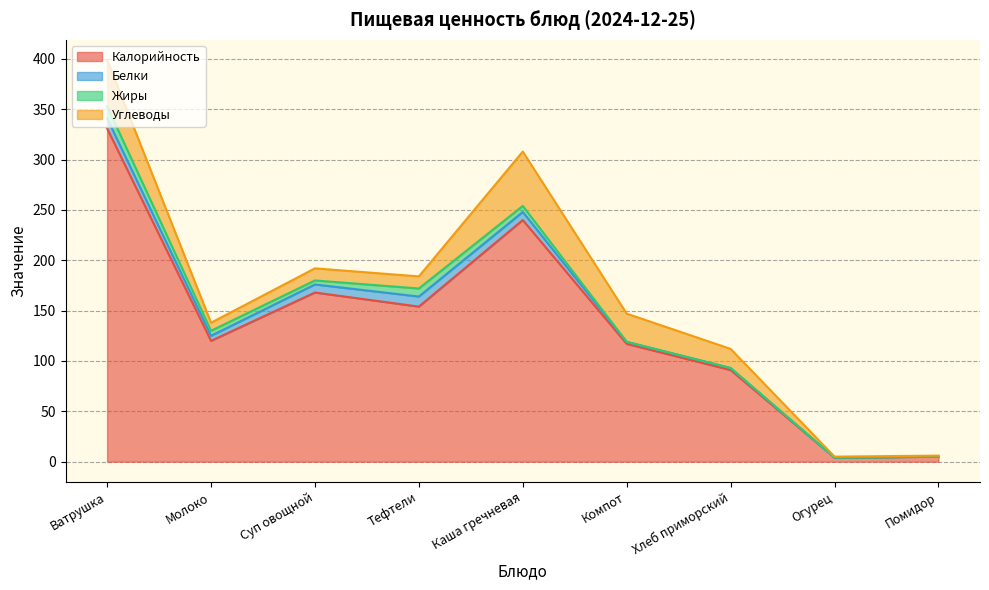

Which category has the lowest value across all series?

Огурец